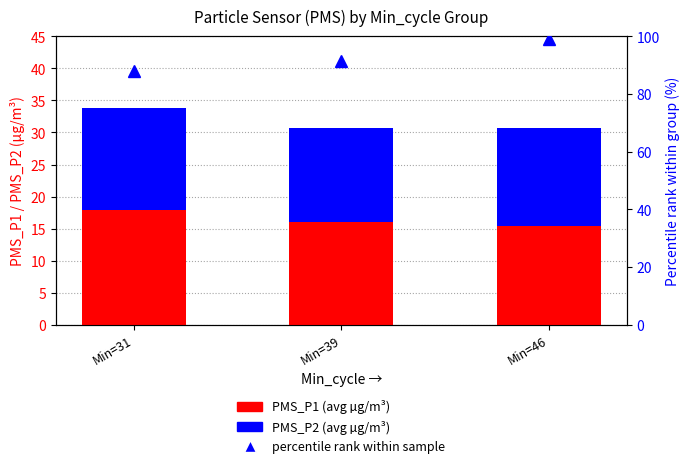

At how many categories does at least one series exceed 30?

3